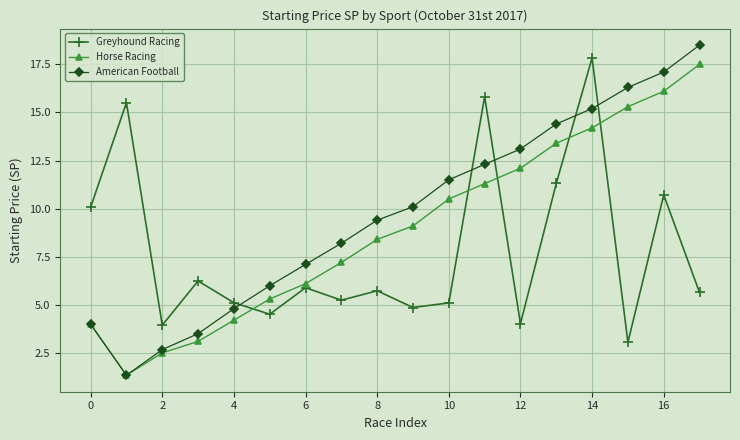

What is the minimum value shown in the chart?

1.3